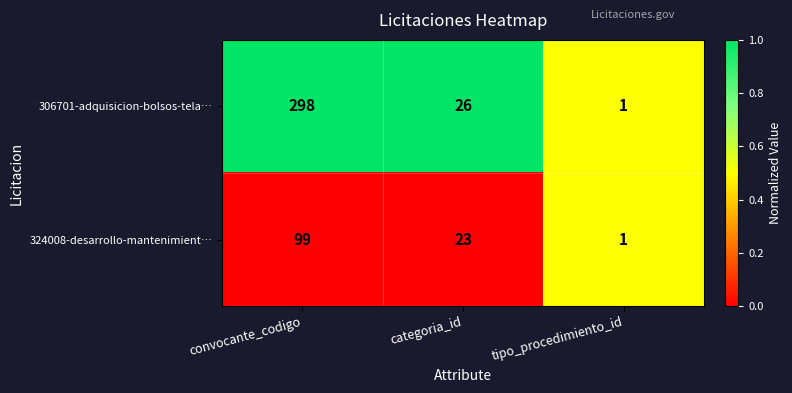

Reading right to left, extract all data points from this chart.

306701-adquisicion-bolsos-tela…: 1	26	298
324008-desarrollo-mantenimient…: 1	23	99